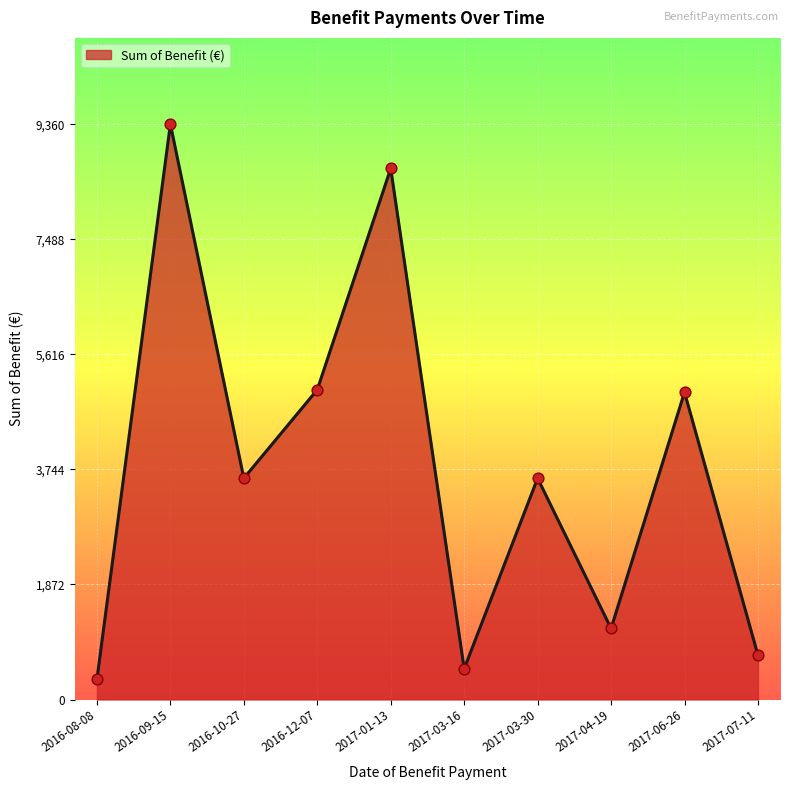

What is the ratio of the value at 2017-03-30 to the value at 2016-12-07?

0.7